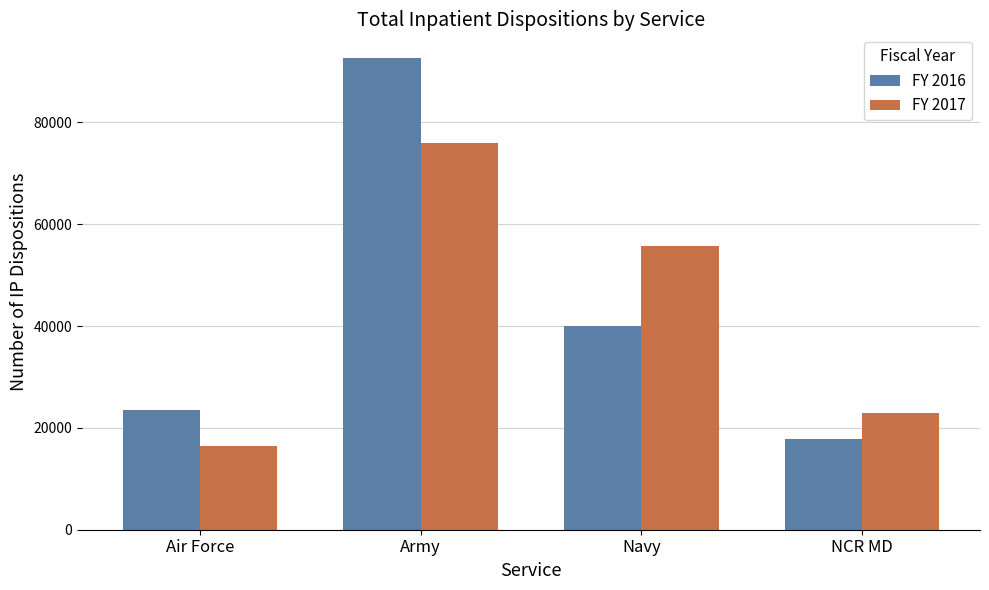

What is the label of the 2nd bar from the left?

Army